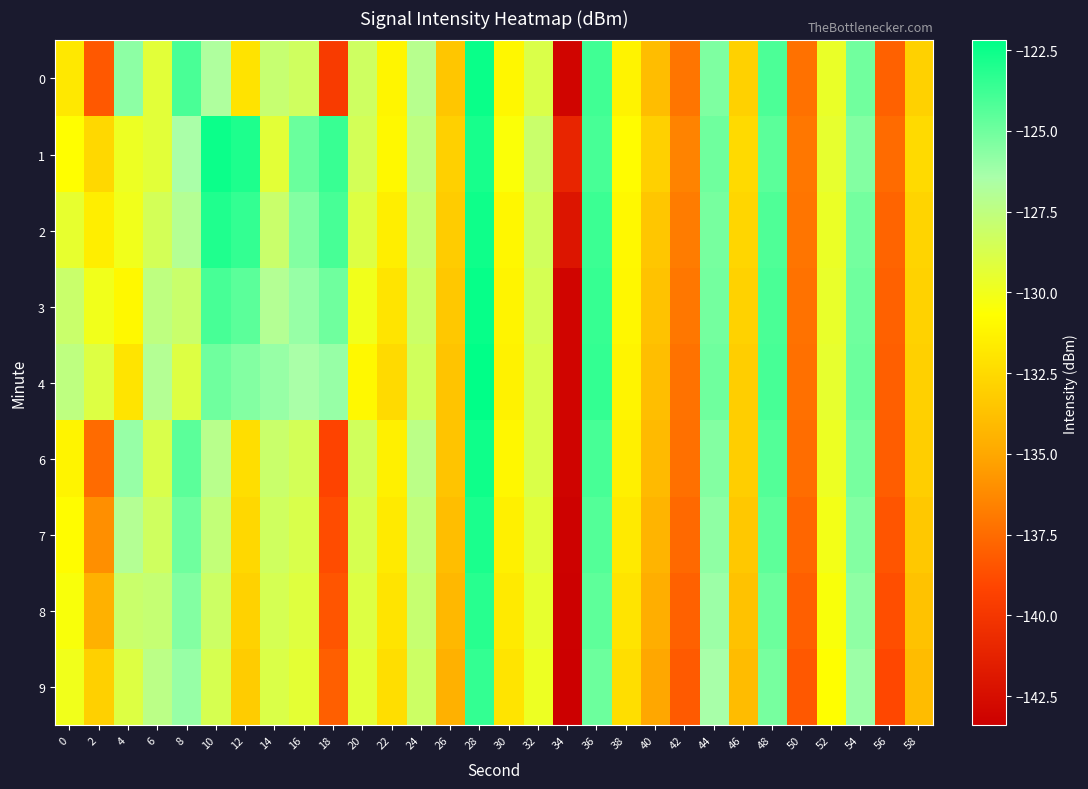

Between 32 and 28, which is larger?

28